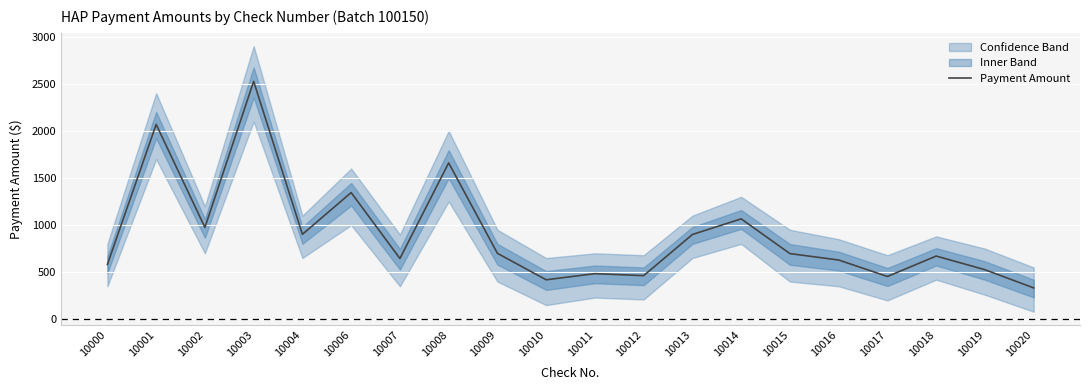

Rank the categories by value from lowest to highest.

10020, 10010, 10017, 10012, 10011, 10019, 10000, 10016, 10007, 10018, 10015, 10009, 10013, 10004, 10002, 10014, 10006, 10008, 10001, 10003